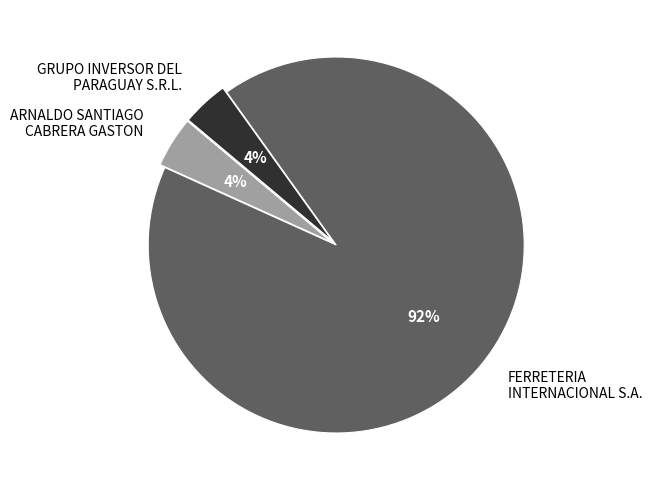

How many segments does this pie chart have?

3